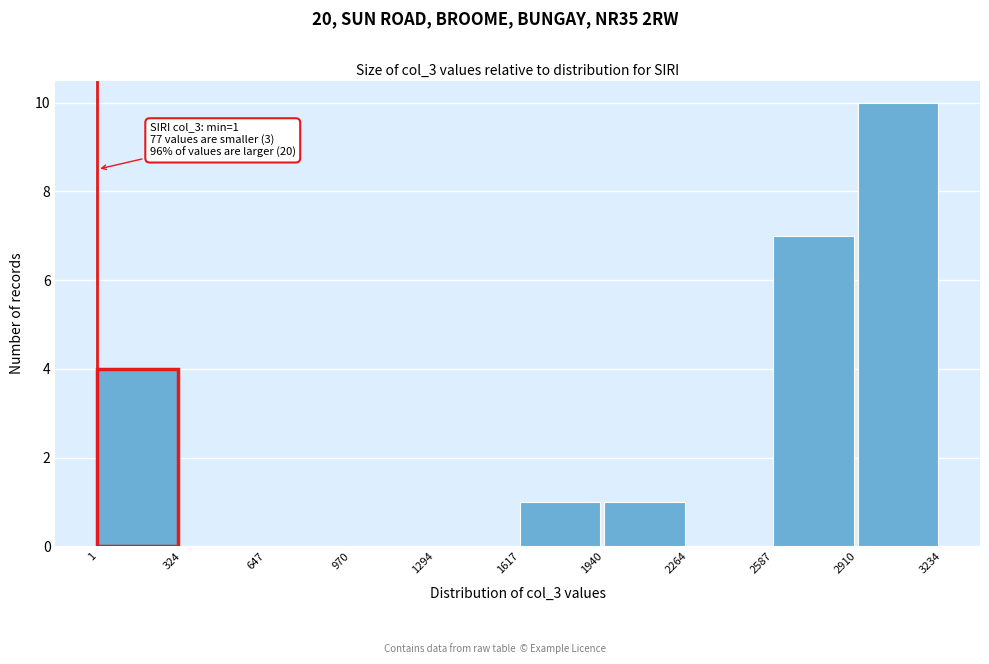

Over which range of the x-axis is the bar tallest?

2910 to 3234